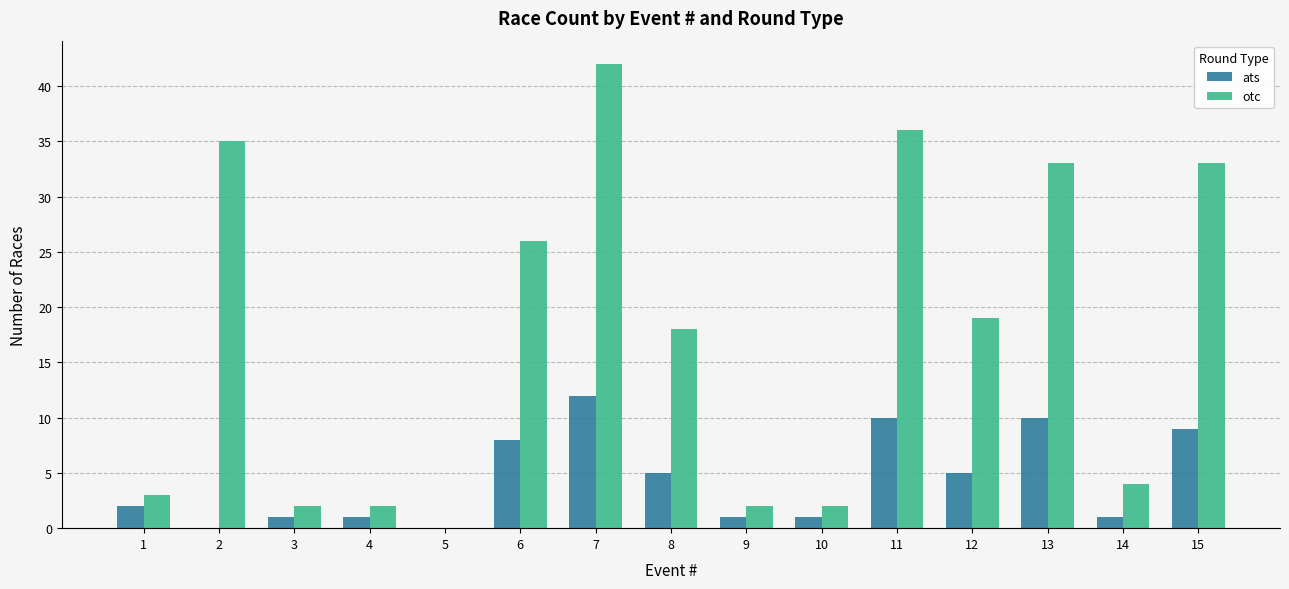

At which category is the sum across all series the highest?

7